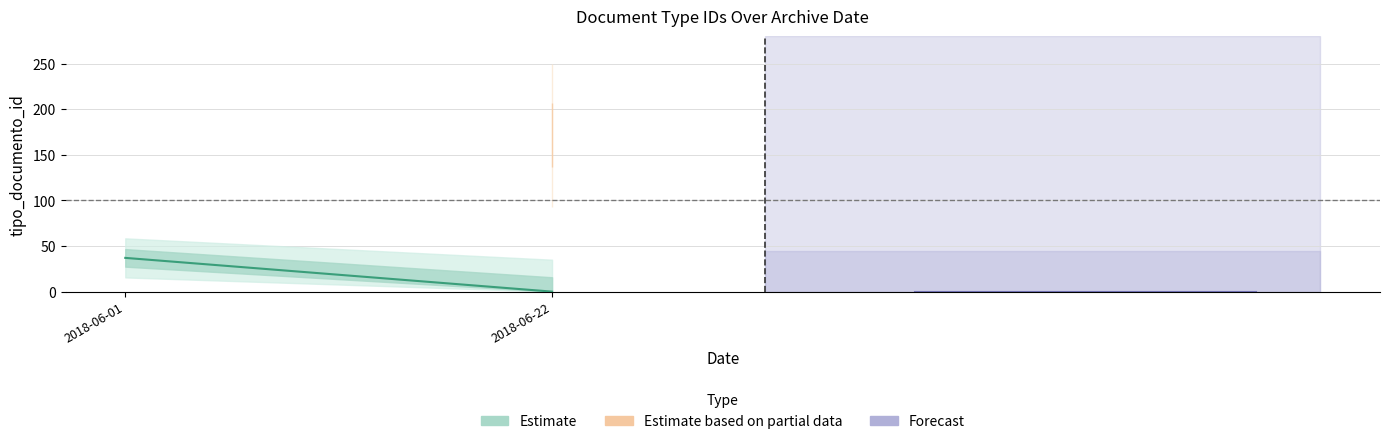

Reading left to right, extract all data points from this chart.

2018-06-01=37	2018-06-22=0